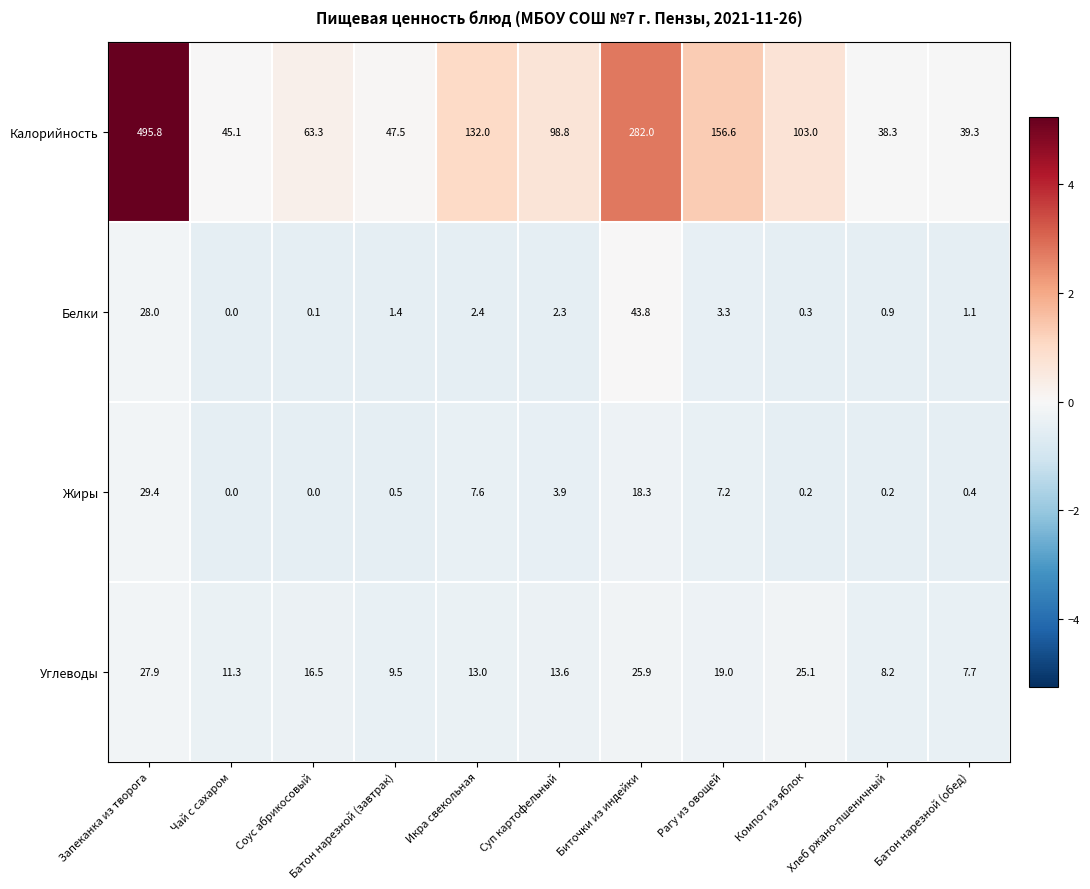

Read the Углеводы value at Икра свекольная.

13.0